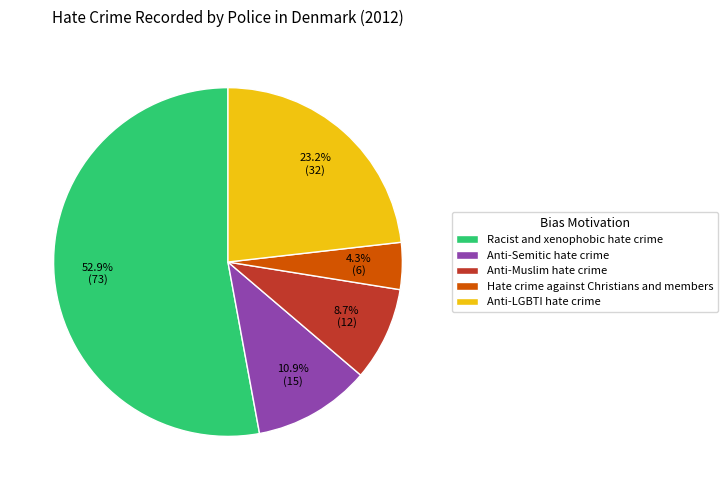

What is the ratio of the value at Racist and xenophobic hate crime to the value at Anti-LGBTI hate crime?

2.3